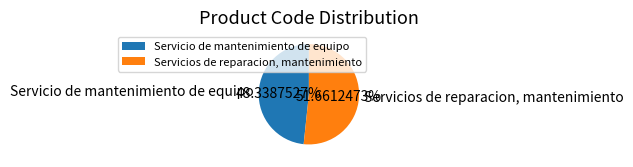

Which category has the smallest portion of the pie?

Servicio de mantenimiento de equipo